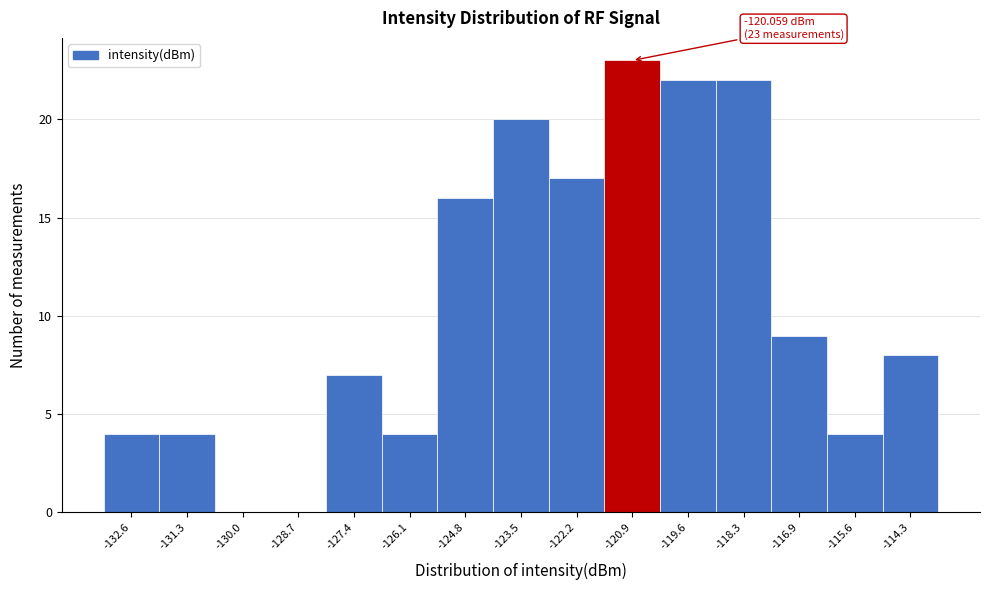

Reading left to right, extract all data points from this chart.

-132.6=4	-131.3=4	-130.0=0	-128.7=0	-127.4=7	-126.1=4	-124.8=16	-123.5=20	-122.2=17	-120.9=23	-119.6=22	-118.3=22	-116.9=9	-115.6=4	-114.3=8